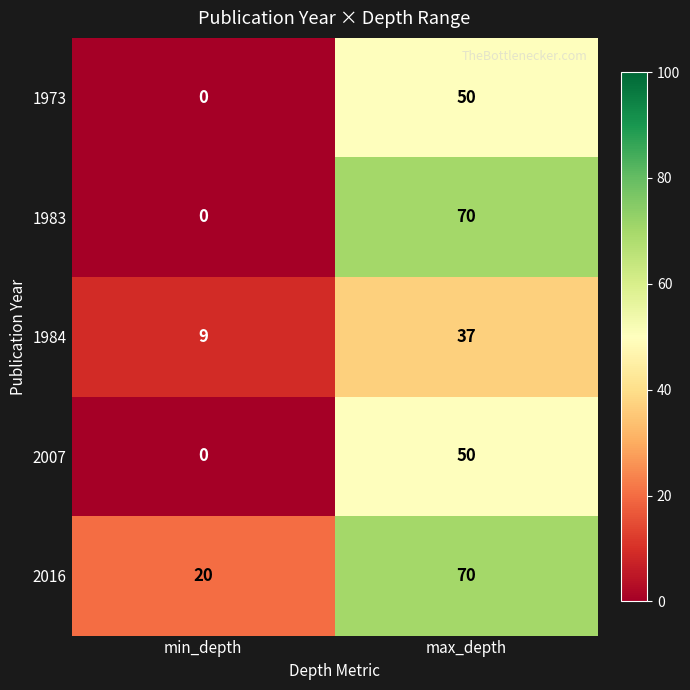

At which label is 2016 closest to 45?

min_depth